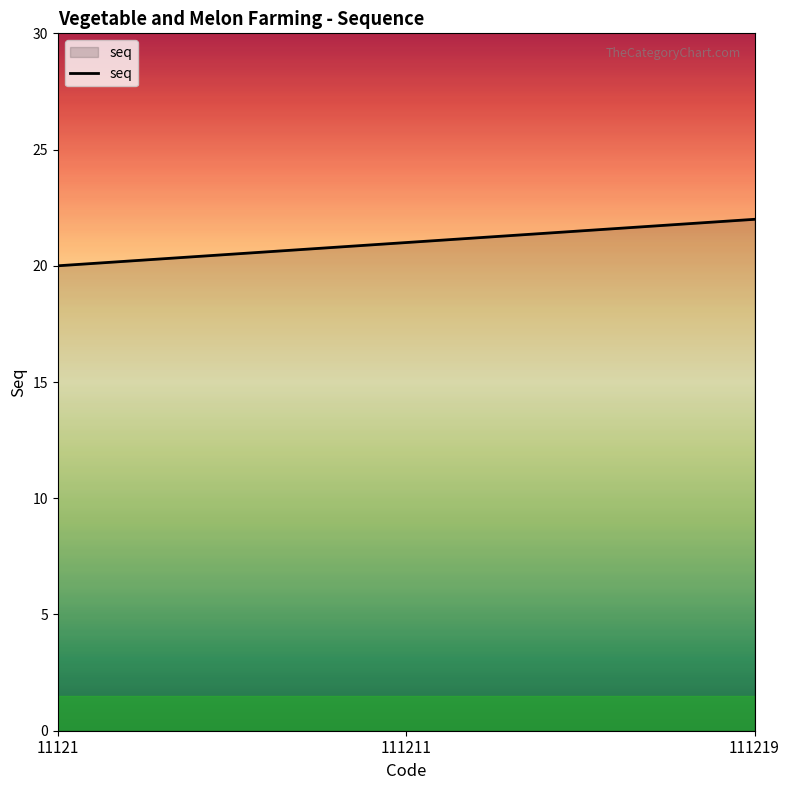

Reading left to right, list all the values displayed in this chart.

11121=20	111211=21	111219=22